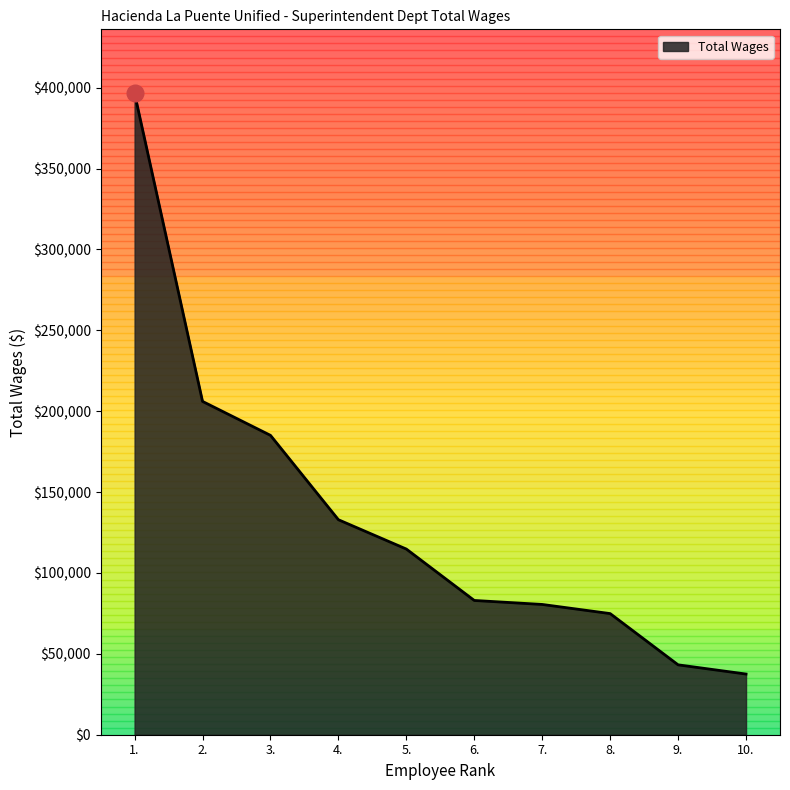

Count the number of categories in the chart.

10